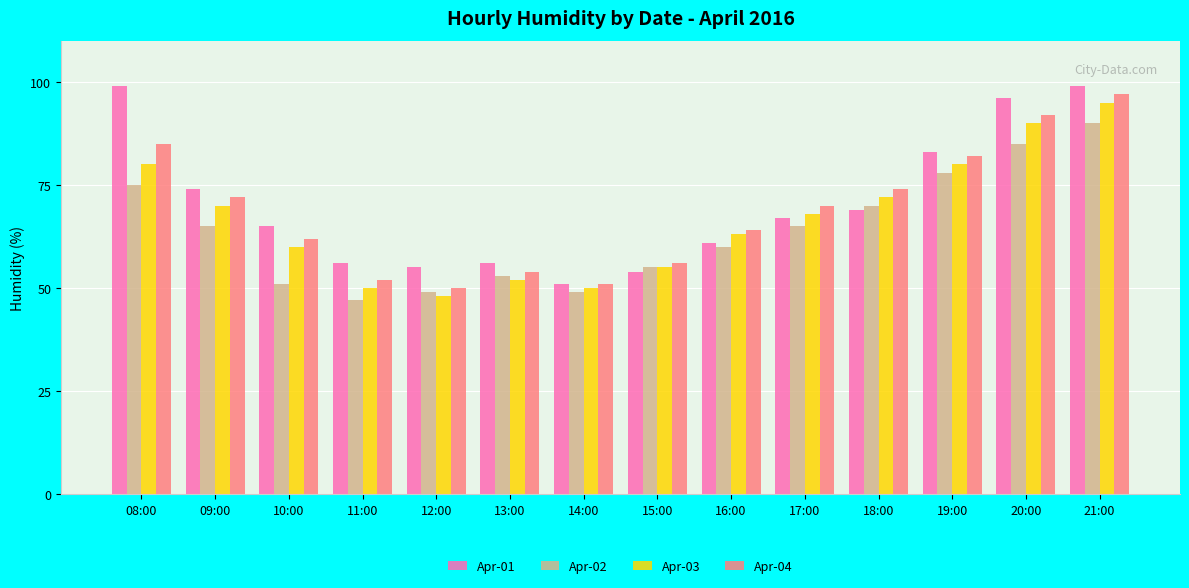

Reading left to right, what are all the values shown in this chart?

Apr-01: 99	74	65	56	55	56	51	54	61	67	69	83	96	99
Apr-02: 75	65	51	47	49	53	49	55	60	65	70	78	85	90
Apr-03: 80	70	60	50	48	52	50	55	63	68	72	80	90	95
Apr-04: 85	72	62	52	50	54	51	56	64	70	74	82	92	97